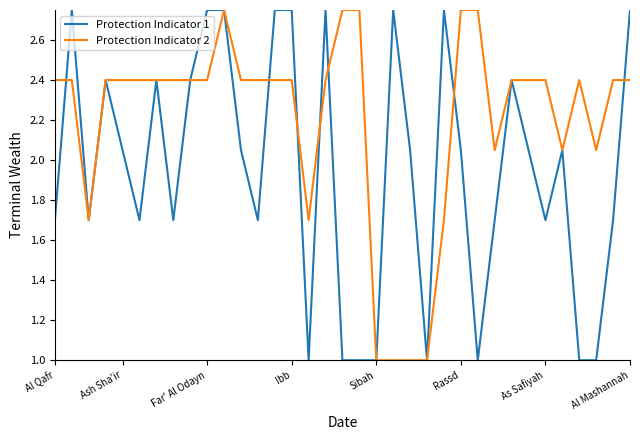

List the series in order of their overall mean, lowest first.

Protection Indicator 1, Protection Indicator 2